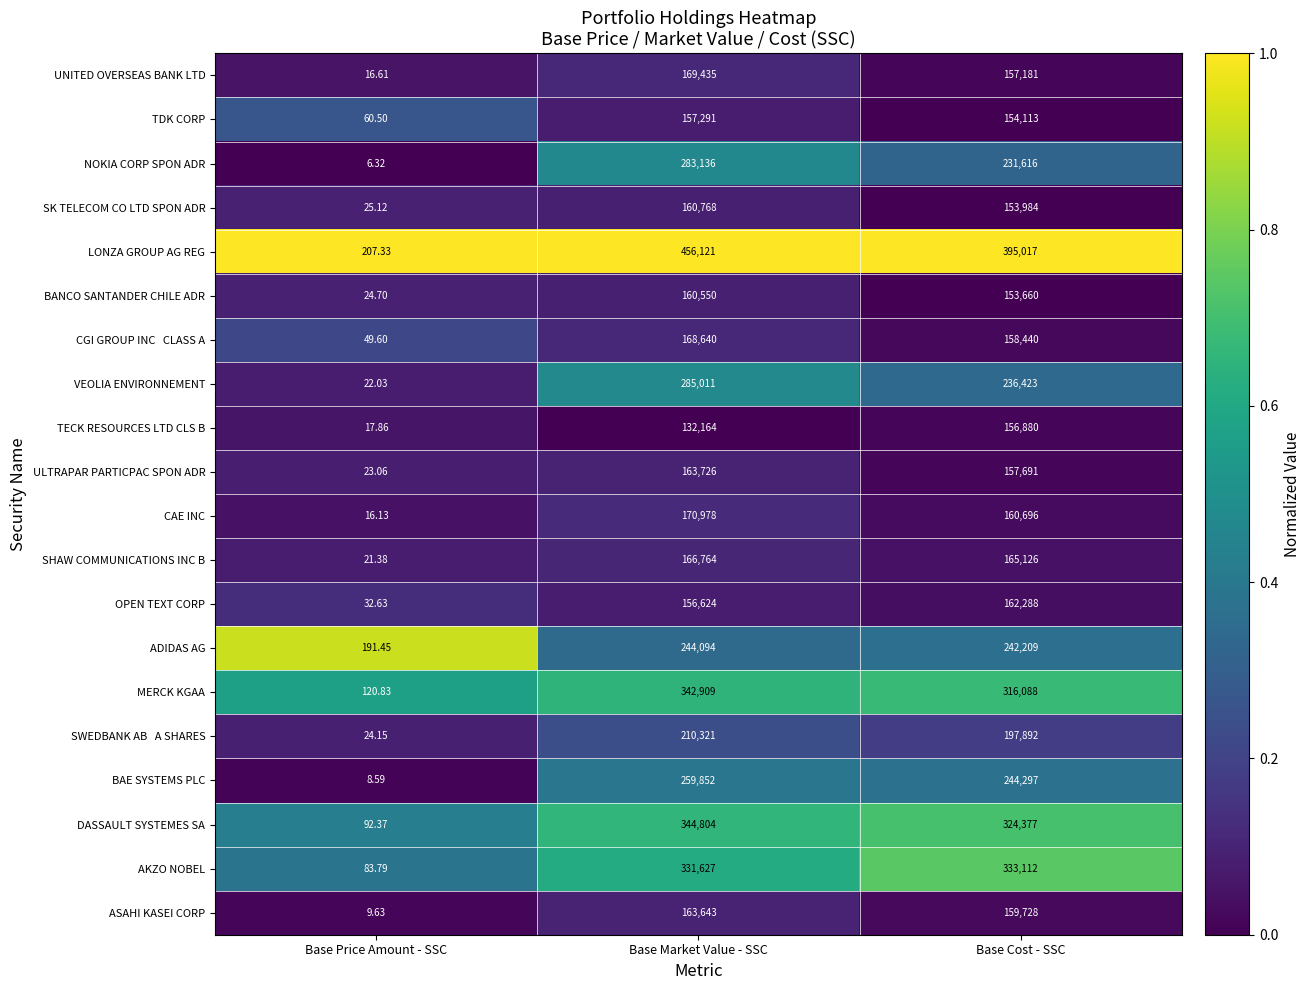

Rank the categories by CAE INC value from lowest to highest.

Base Price Amount - SSC, Base Cost - SSC, Base Market Value - SSC